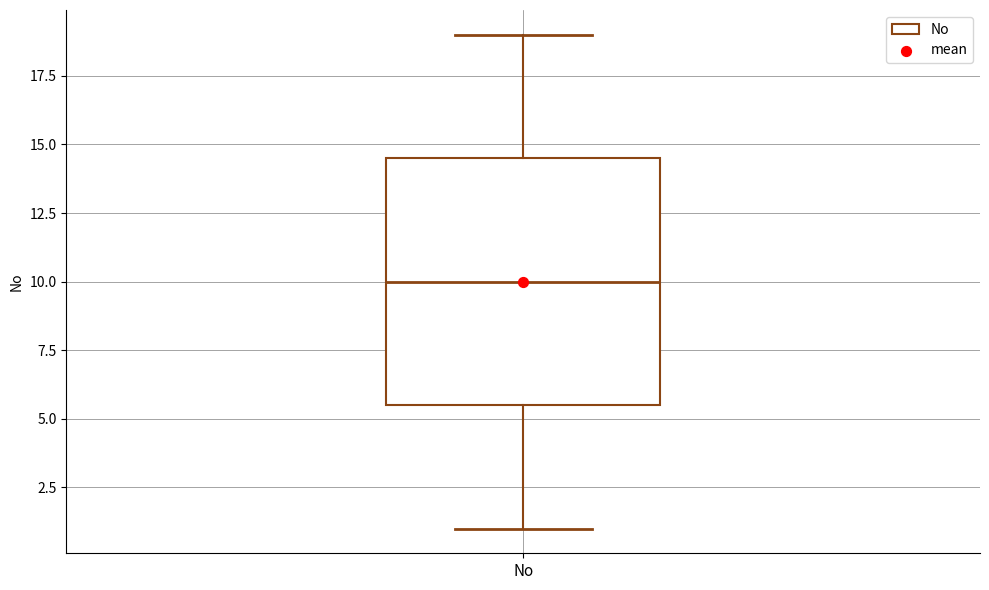

Read this box plot against the y-axis: the position of the median line, the range covered by the box, and the ends of both whiskers. The values are not printed on the chart, so give them approximately, as read against the axis.

median 10.0, box 5.5 to 14.5, whiskers 1.0 to 19.0